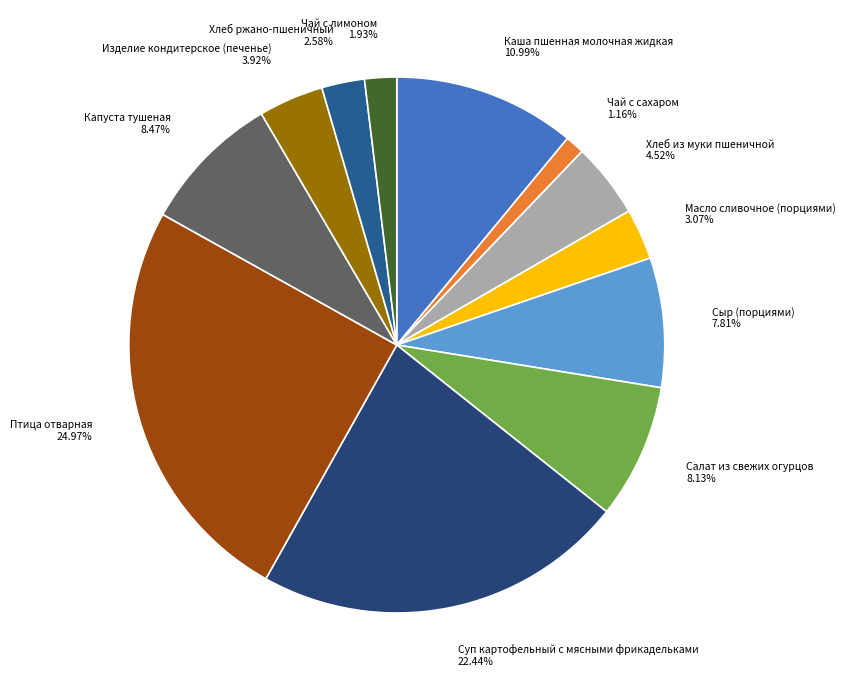

To the nearest percent, what percentage of the pie is Суп картофельный с мясными фрикадельками?

22%